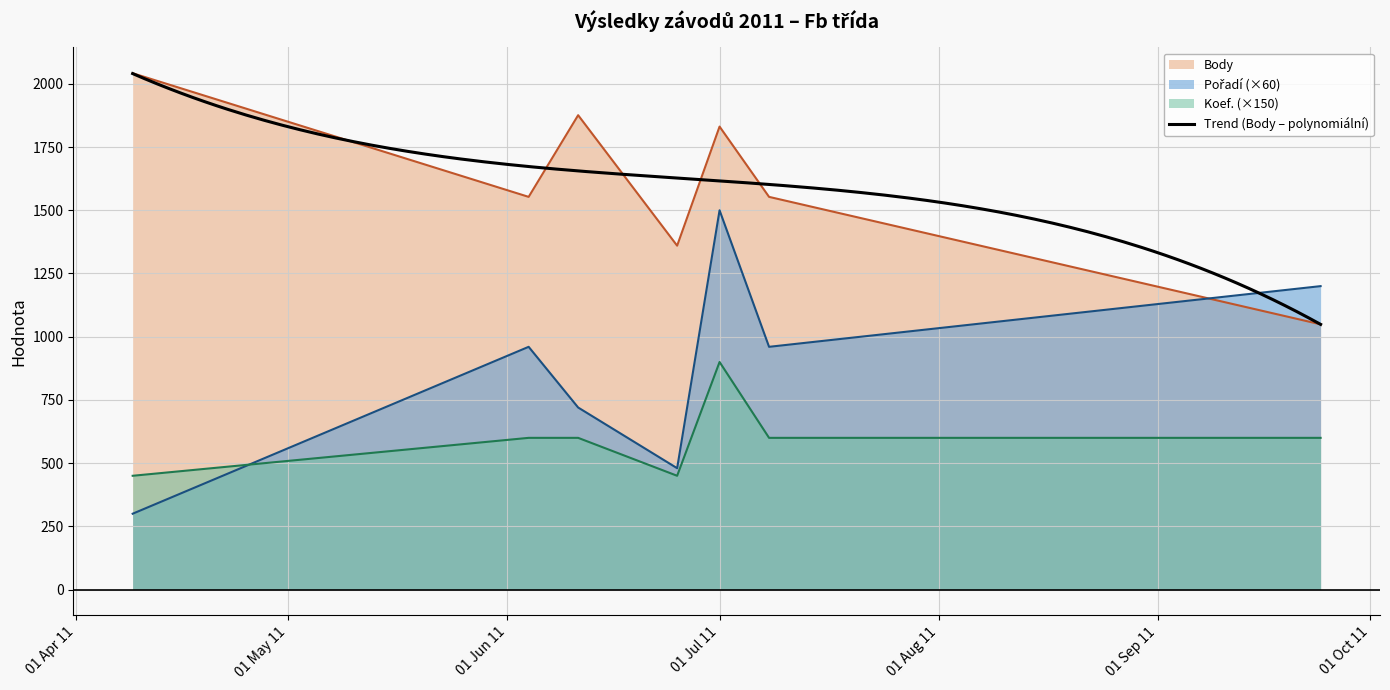

Reading right to left, transcribe all the data shown in this chart.

Body: 1049	1553	1831	1360	1876	1553	2042
Pořadí: 1200	960	1500	480	720	960	300
Koef.: 600	600	900	450	600	600	450